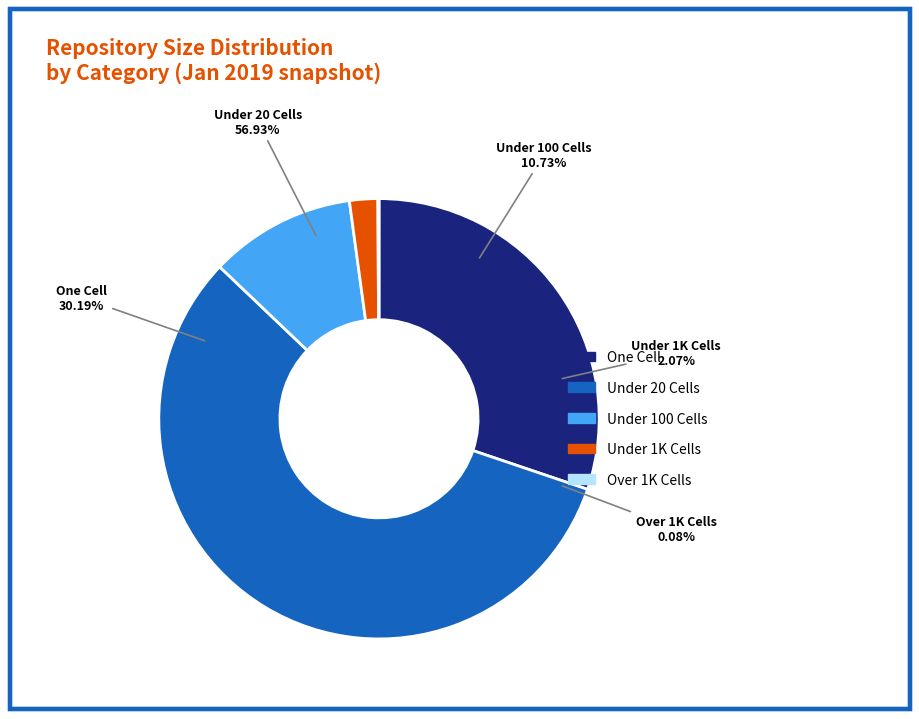

To the nearest percent, what is the difference between the under_thousand_cells and under_twenty_cells slice percentages?

55%